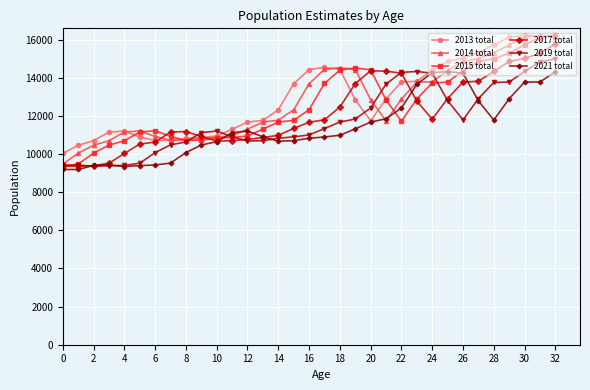

What is the value of the 2021 total point at the 13th from the left?

11211